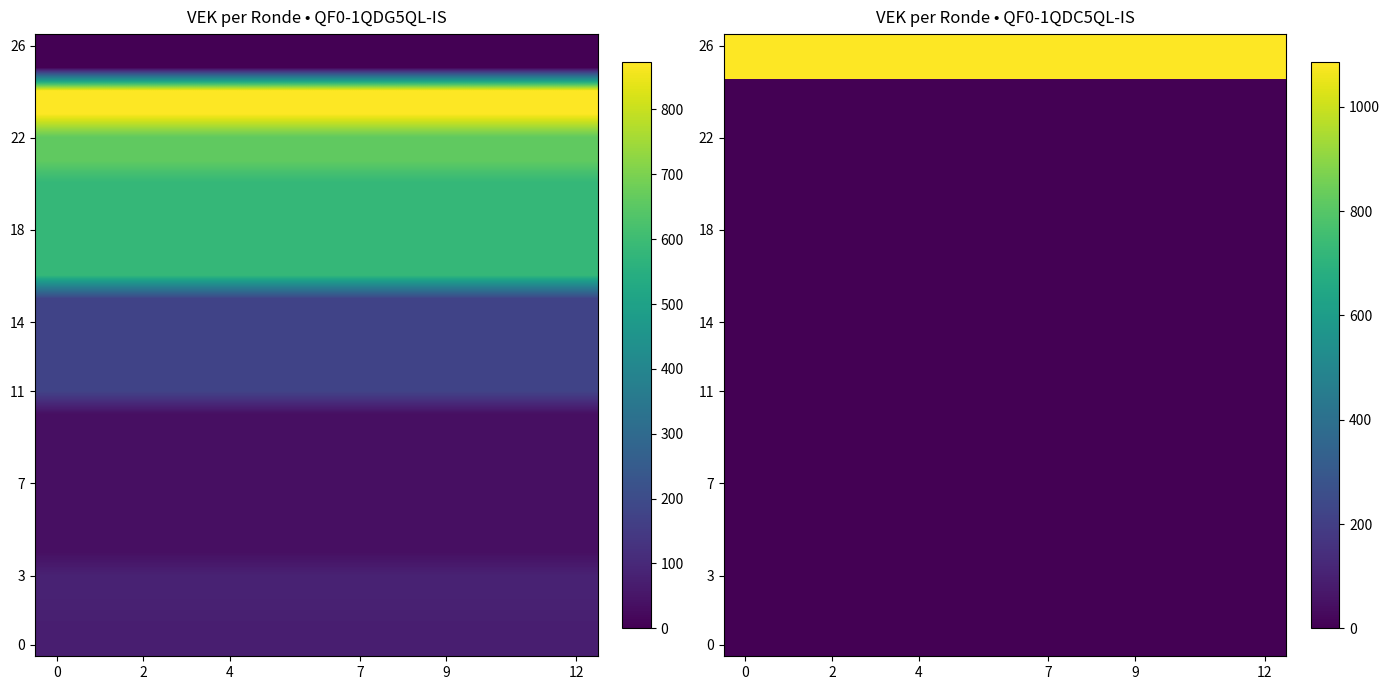

What is the difference between the highest and lowest values at 12?

1086